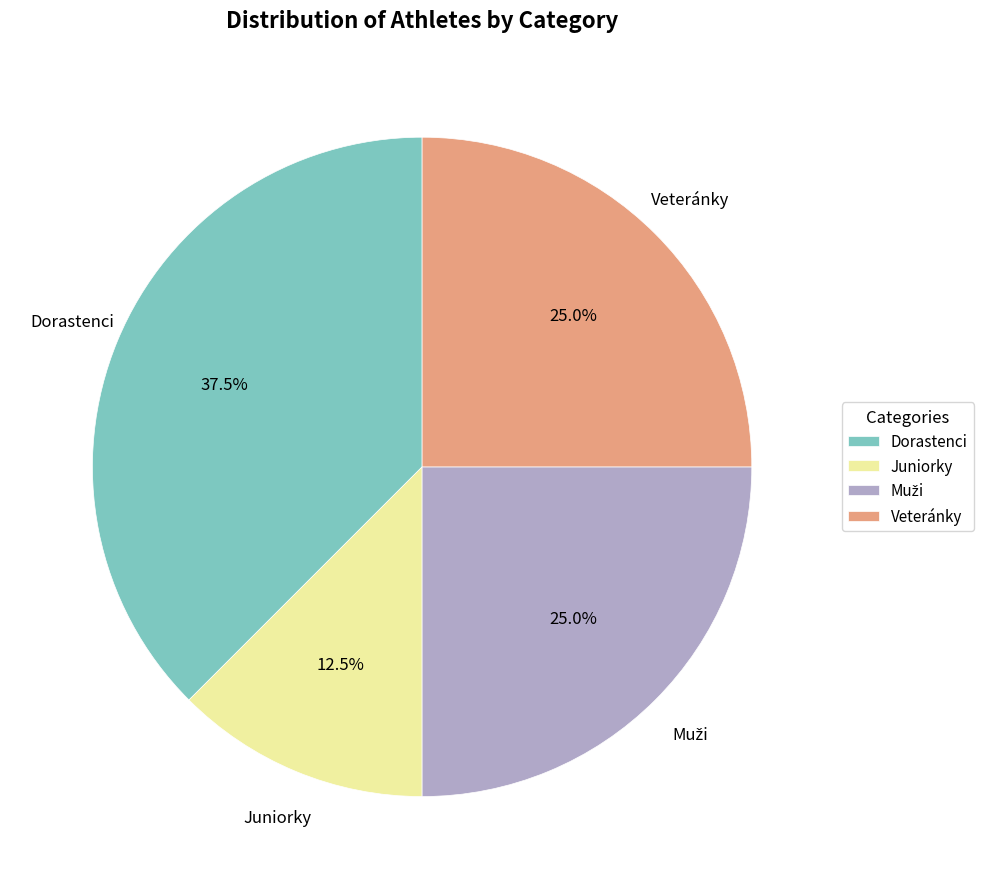

To the nearest percent, what portion does Veteránky represent?

25%